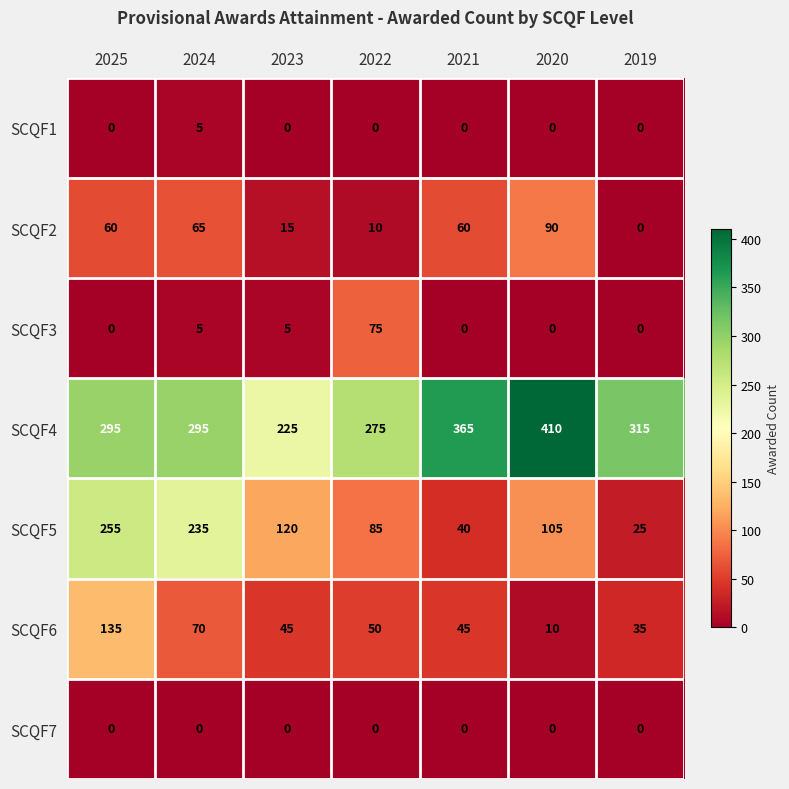

What is the difference between the SCQF4 values at 2020 and 2025?

115